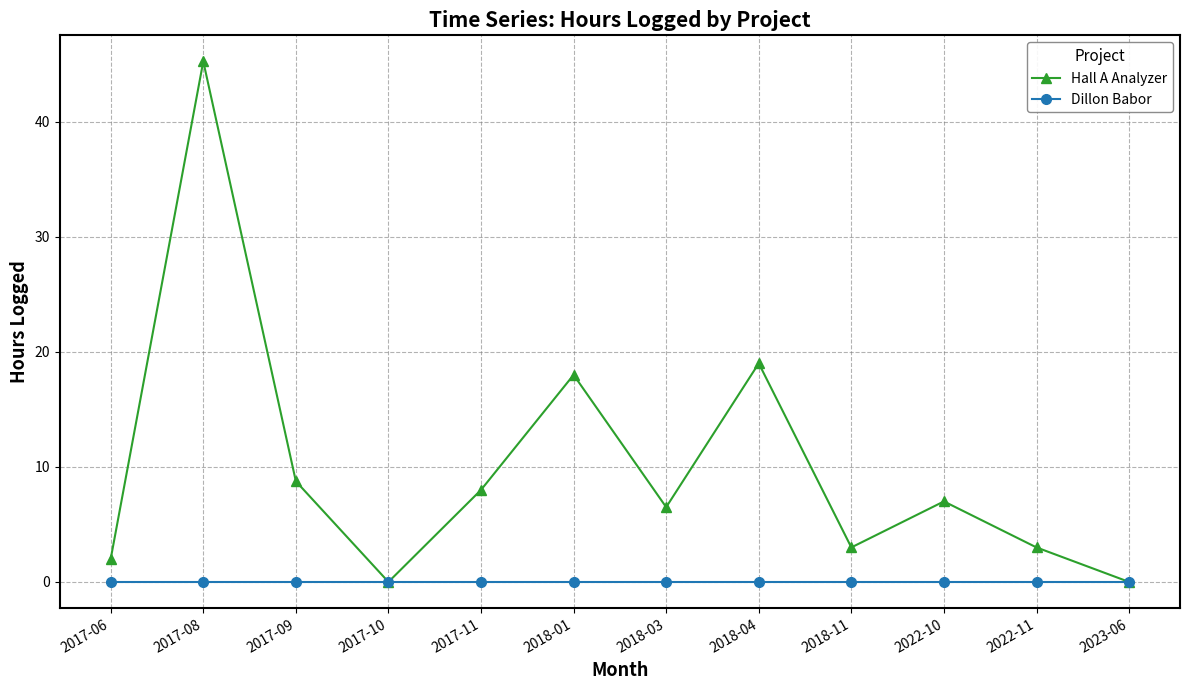

What is the label of the 8th point from the left?

2018-04